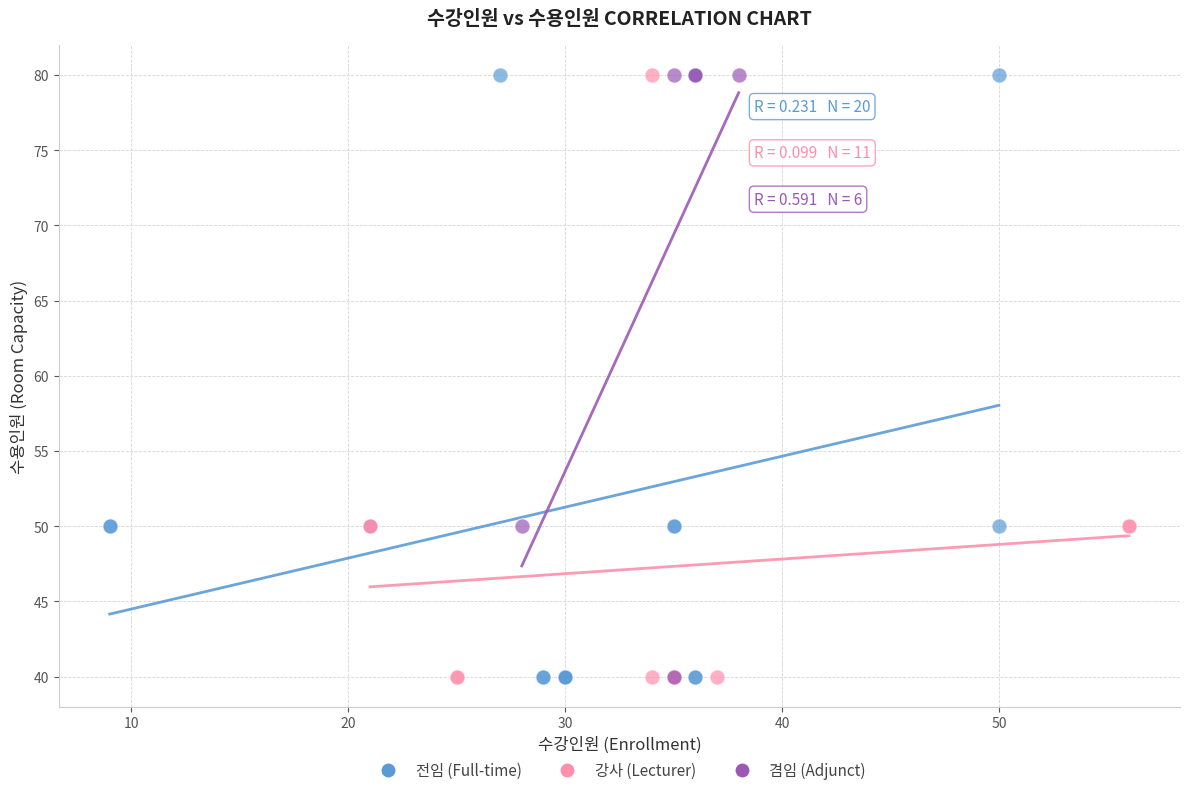

What are all the series names shown in the legend?

전임 (Full-time), 강사 (Lecturer), 겸임 (Adjunct)